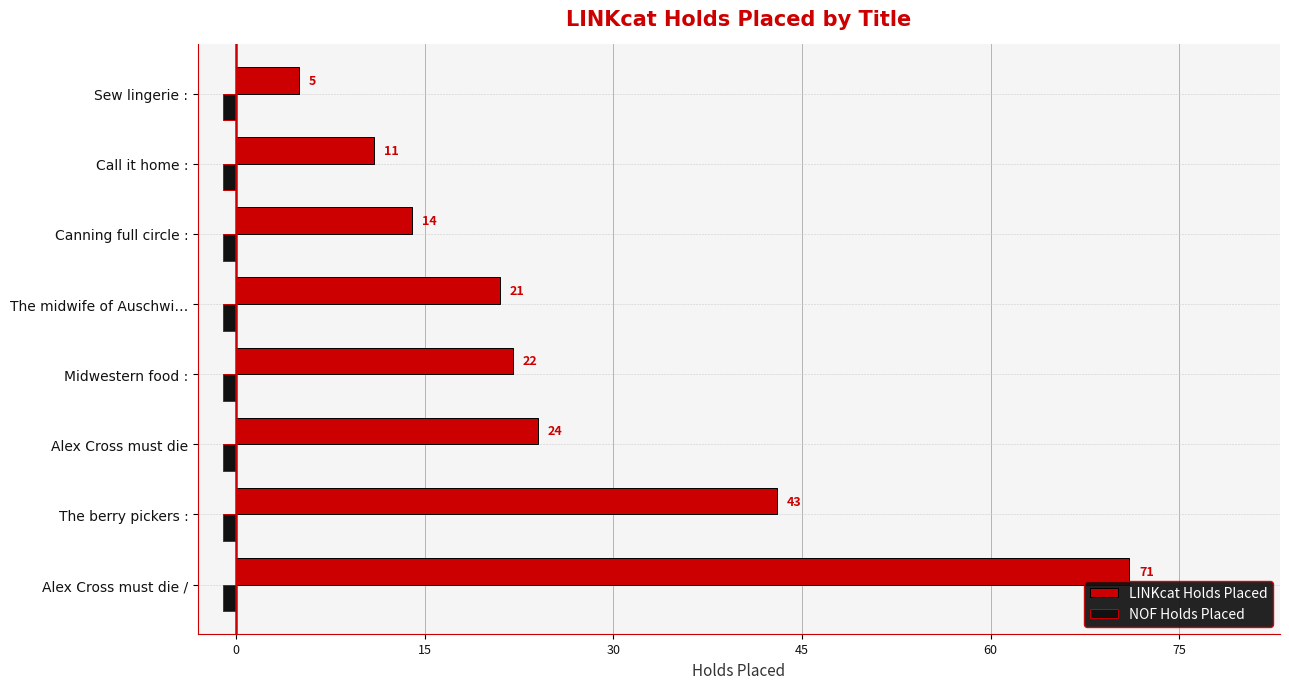

Rank the series by their maximum value, from lowest to highest.

NOF Holds Placed, LINKcat Holds Placed